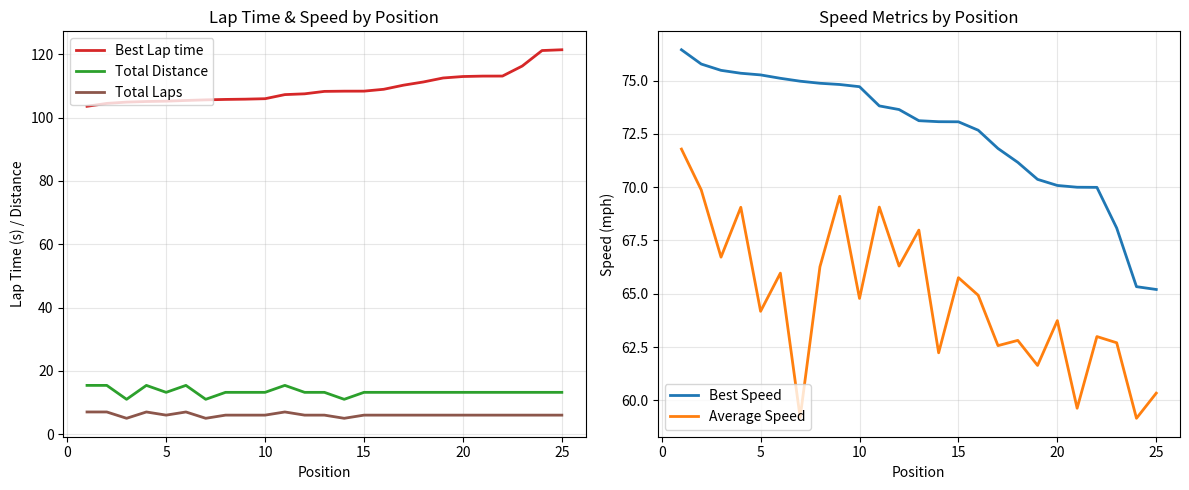

What is the highest value of the Total Distance series?

15.4